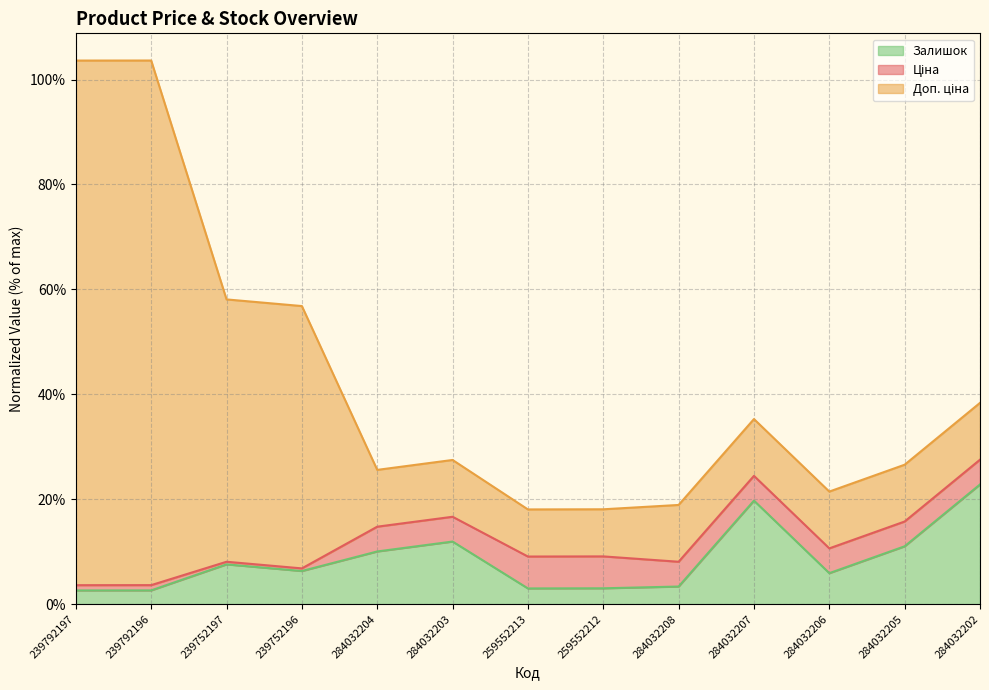

What is the spread (max minus min) of values at 239792197?

101.0